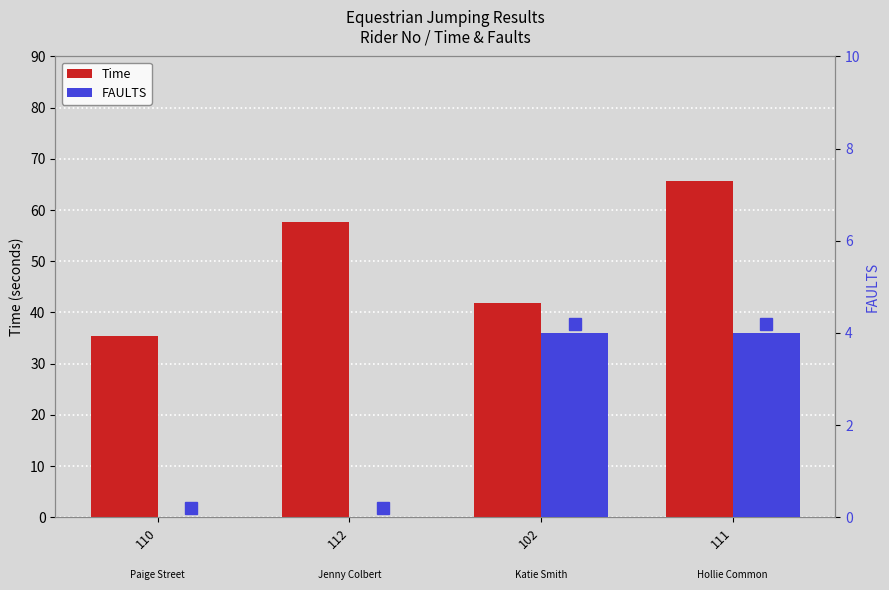

At 112, list the series in order from smallest to largest.

FAULTS, Time